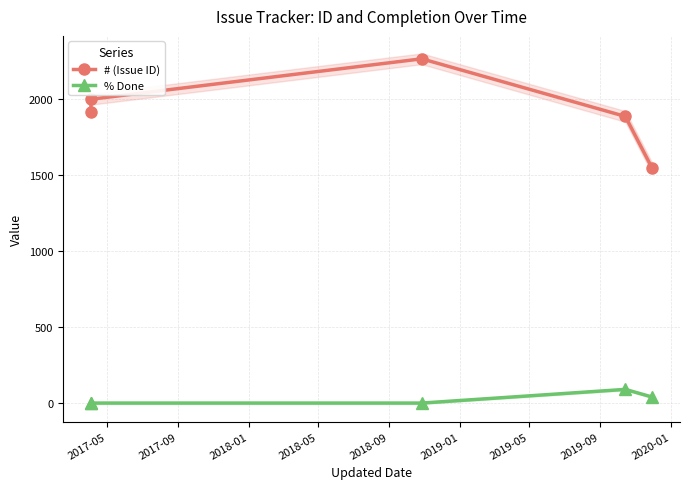

How many distinct data groups are displayed?

2